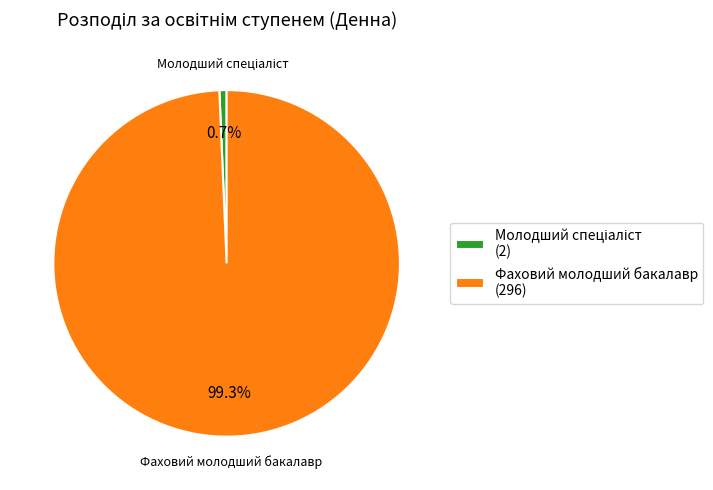

How much of the chart is everything except Фаховий молодший бакалавр (296)?

0.7%